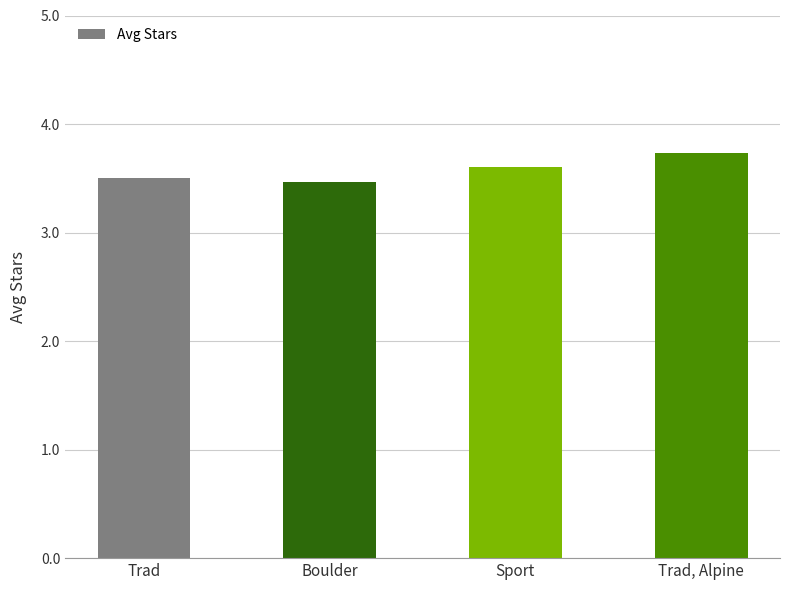

Reading left to right, list all the values displayed in this chart.

3.5	3.5	3.6	3.7